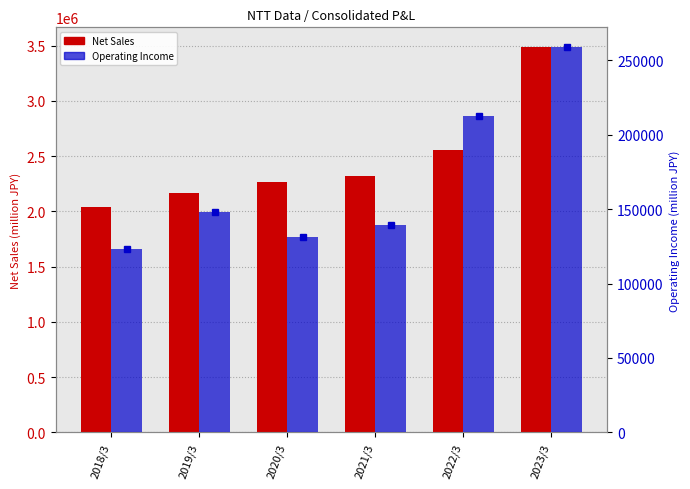

List the series in order of their overall mean, lowest first.

Operating Income, Net Sales